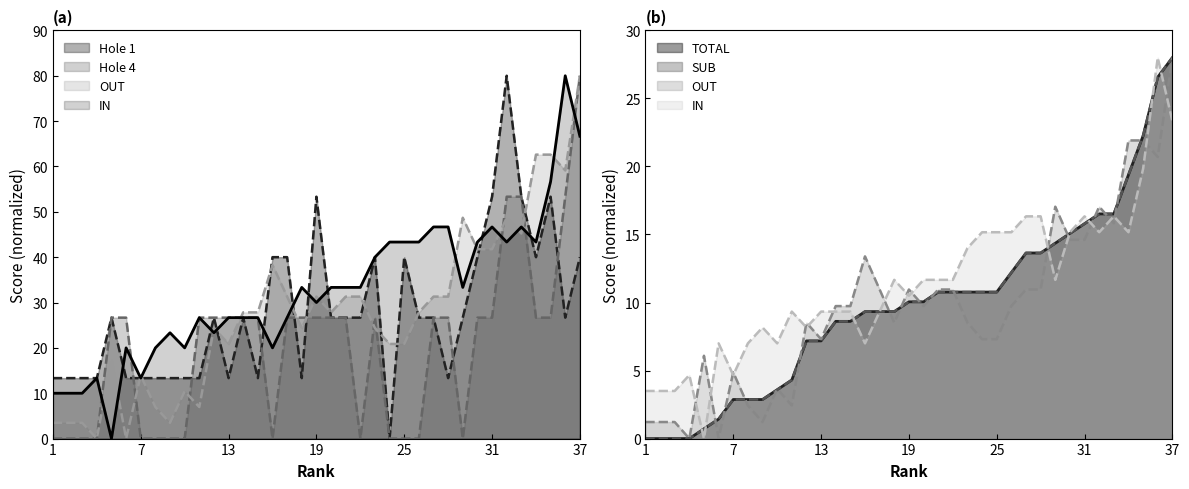

What is the average value of the OUT series?

27.9